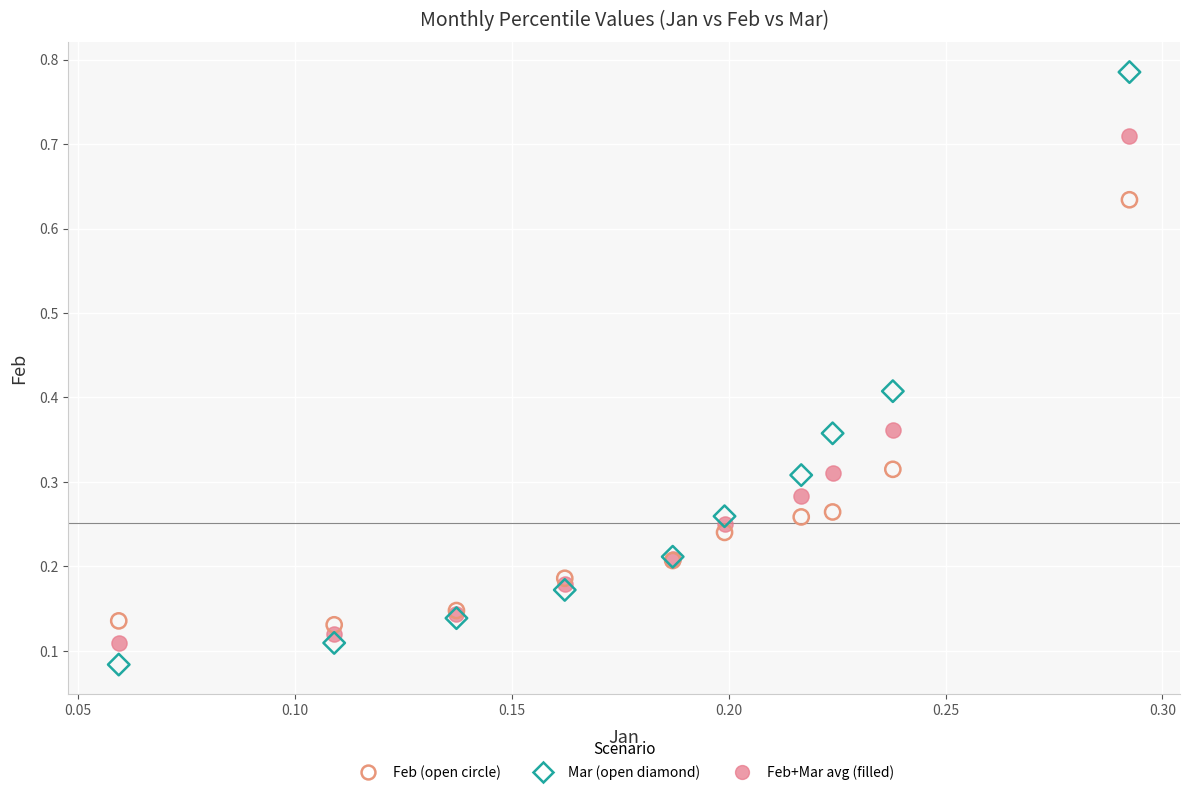

Which series contains the highest Y value?

Mar (open diamond)